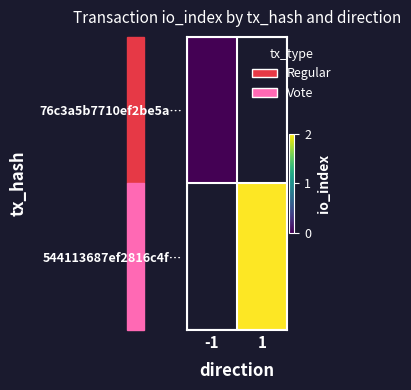

At which label does 76c3a5b7710ef2be5a… reach its minimum?

-1